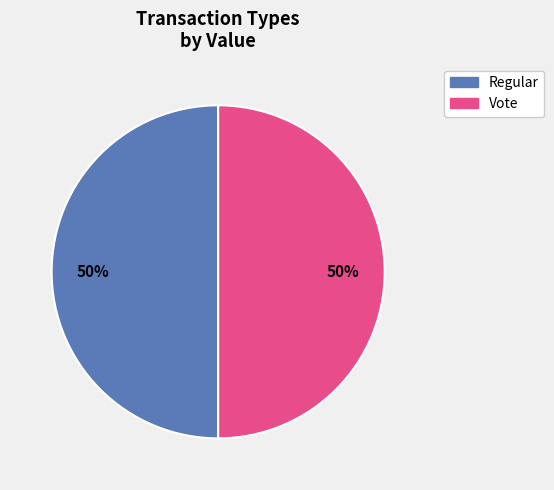

Is the sum of Regular and Vote greater than half?

Yes